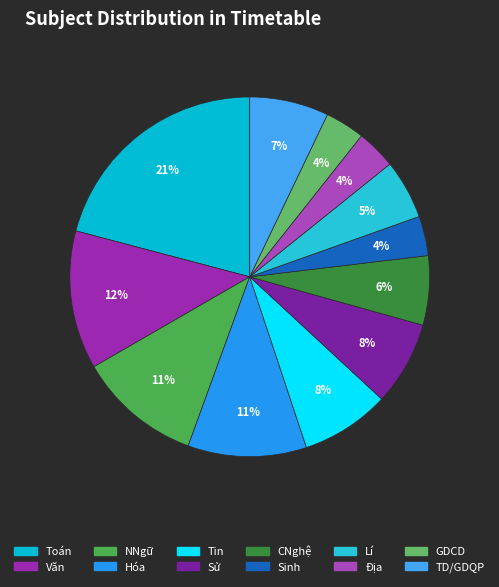

How many segments does this pie chart have?

12